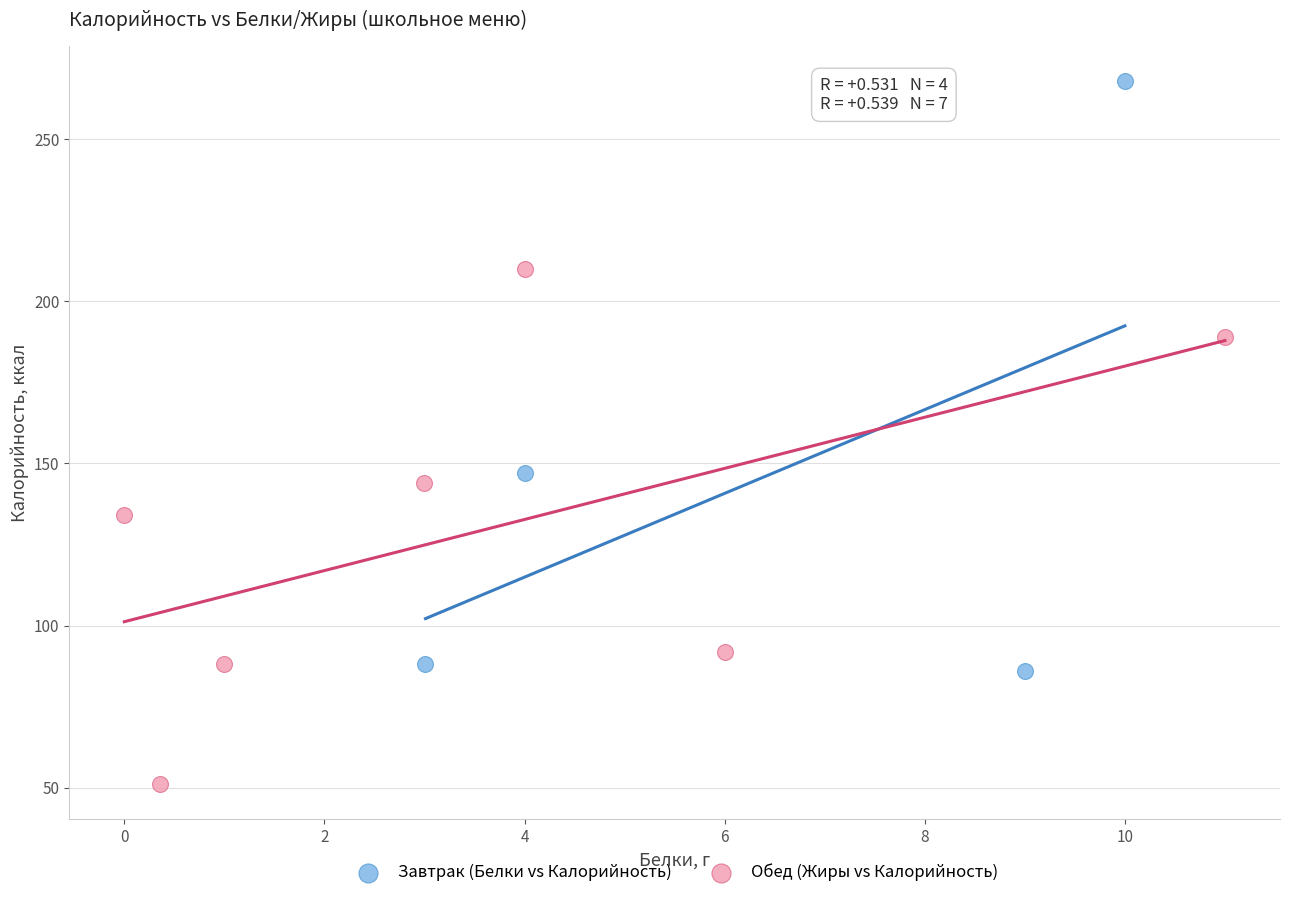

Which series has the widest spread of Y values?

Завтрак (Белки vs Калорийность)